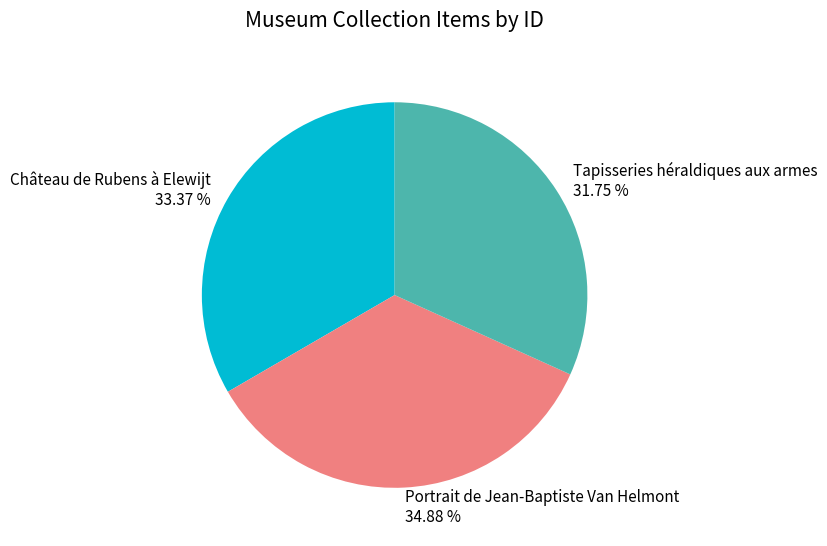

How many slices are in this pie chart?

3